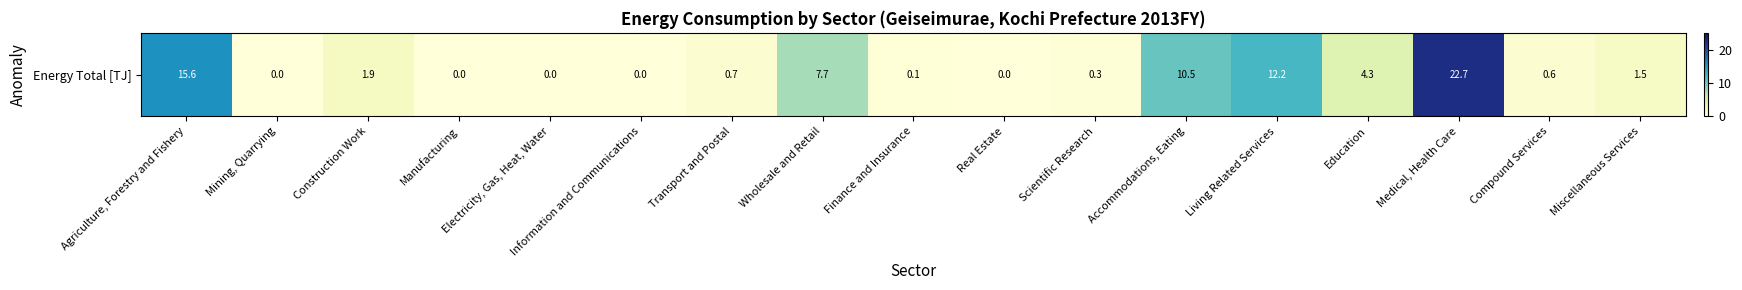

Where is the data nearest to the value 11?

Accommodations, Eating